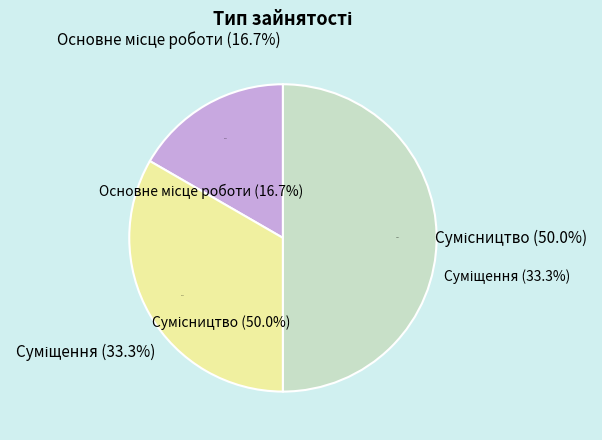

The Сумісництво slice represents 50% of the pie. True or false?

True